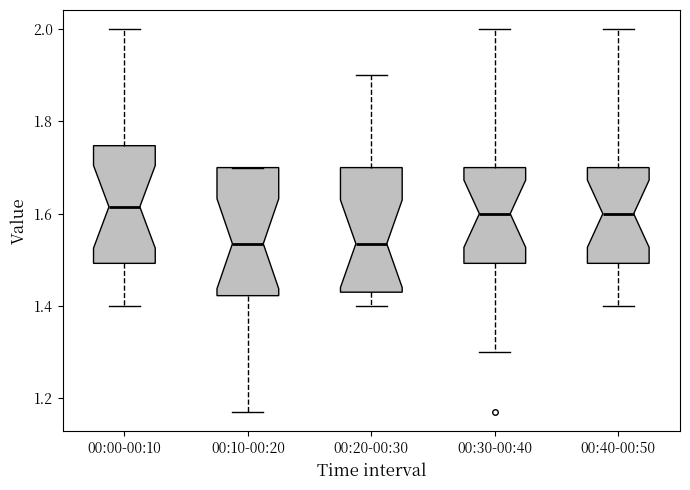

Where does the lower whisker of the box for 00:20-00:30 end on the y-axis? The values are not printed on the chart, so give them approximately, as read against the axis.

1.40